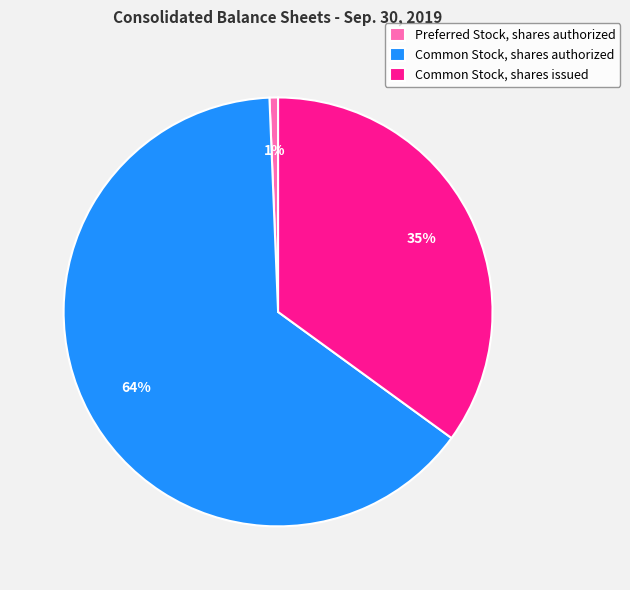

Rank the categories by value from lowest to highest.

Preferred Stock, shares authorized, Common Stock, shares issued, Common Stock, shares authorized